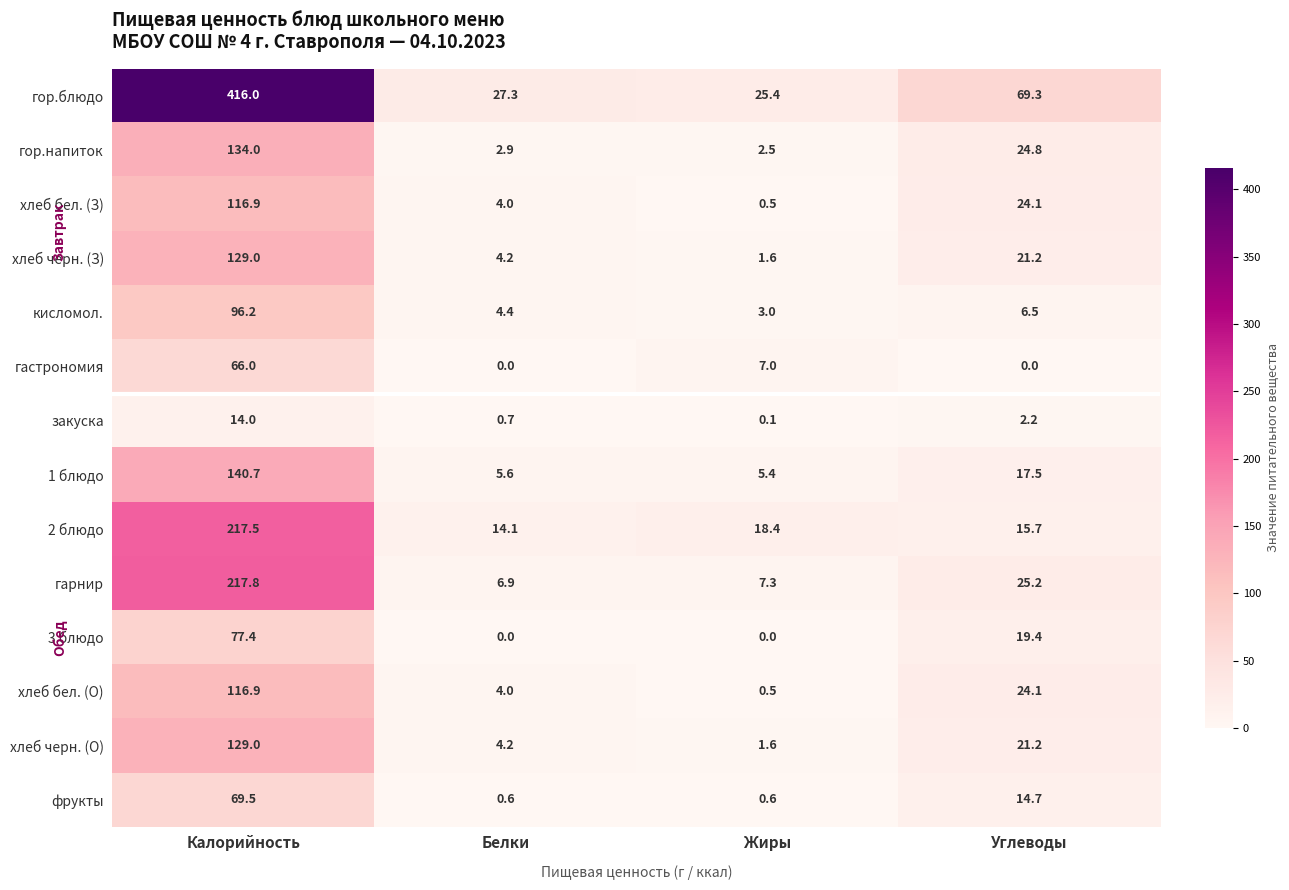

Is it true that гор.напиток equals 1.7 at Жиры?

False